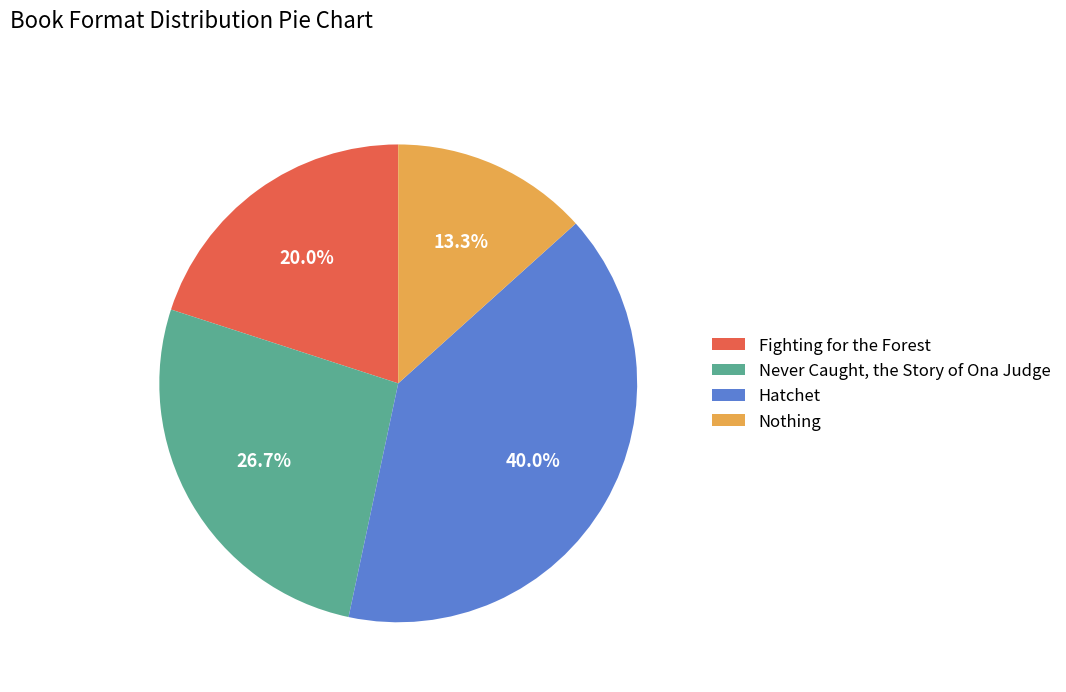

Which slice is the smallest?

Nothing